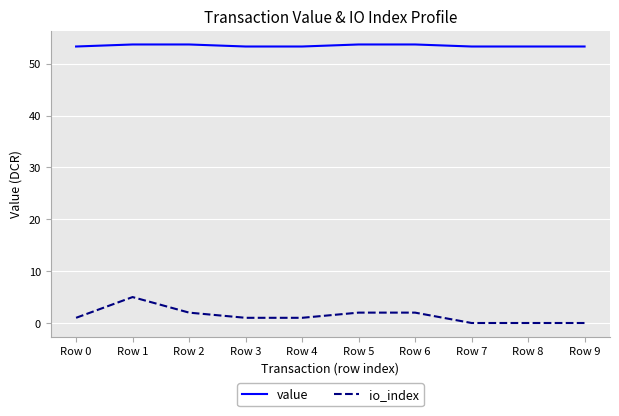

List the series in order of their overall mean, lowest first.

io_index, value